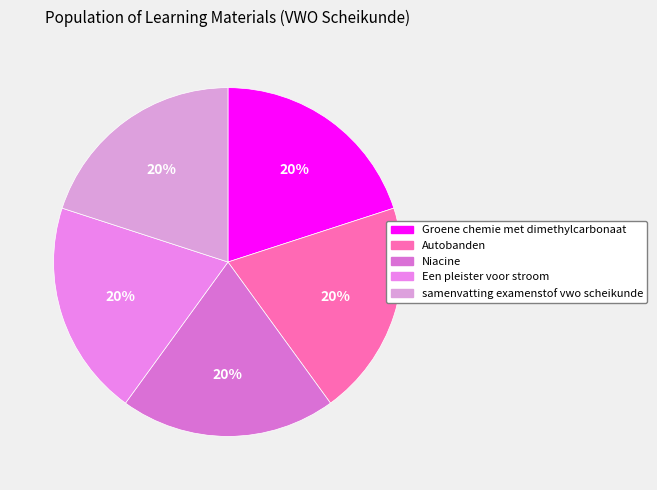

Is there any slice that represents more than half of the pie?

No